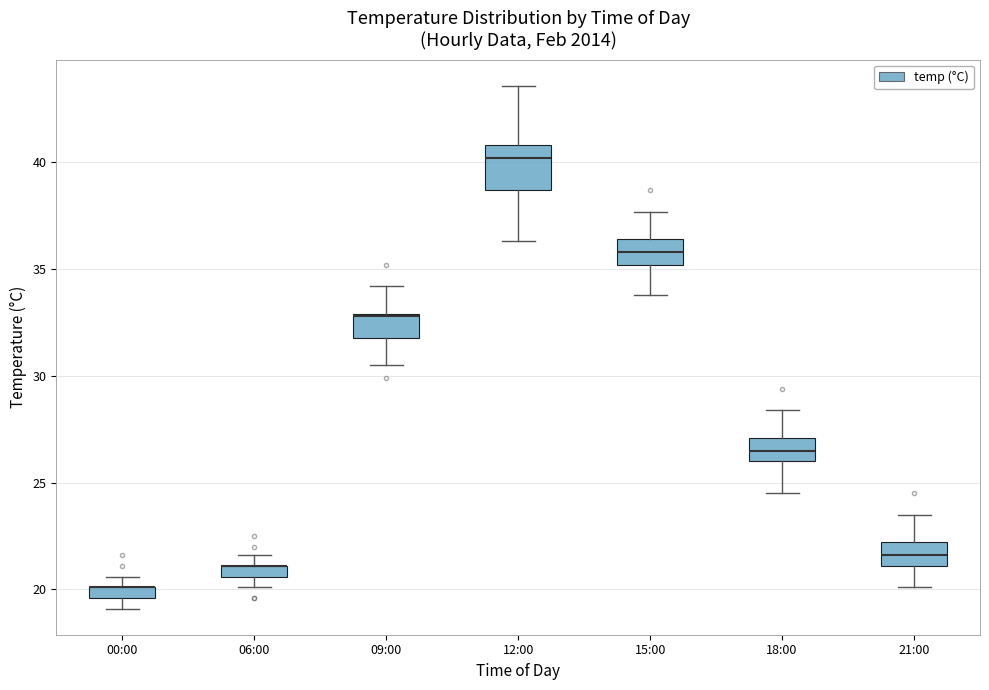

Where is the lower edge of the box for 21:00 on the y-axis? The values are not printed on the chart, so give them approximately, as read against the axis.

21.0